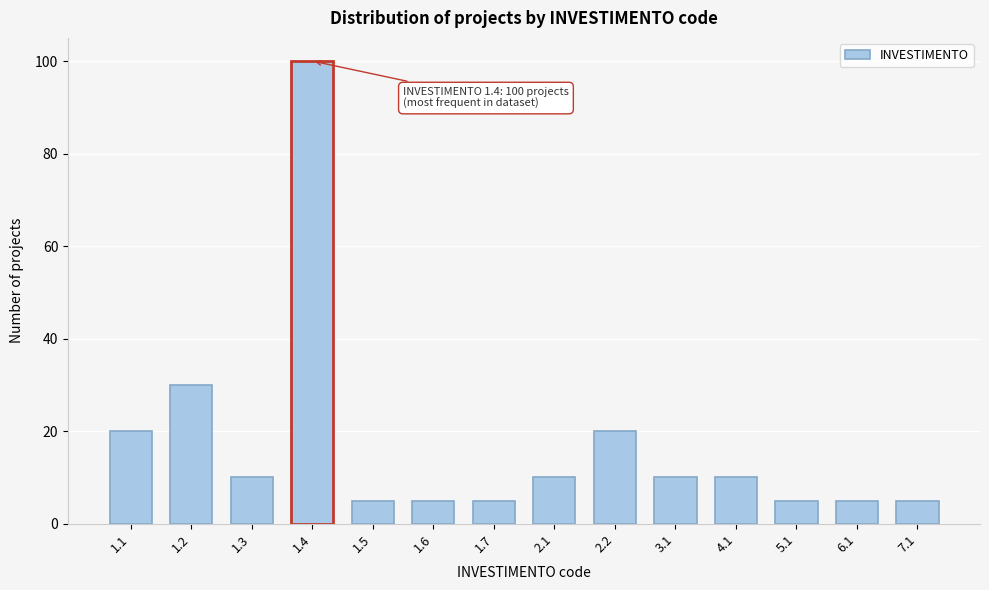

Reading right to left, what are all the values shown in this chart?

7.1=5	6.1=5	5.1=5	4.1=10	3.1=10	2.2=20	2.1=10	1.7=5	1.6=5	1.5=5	1.4=100	1.3=10	1.2=30	1.1=20